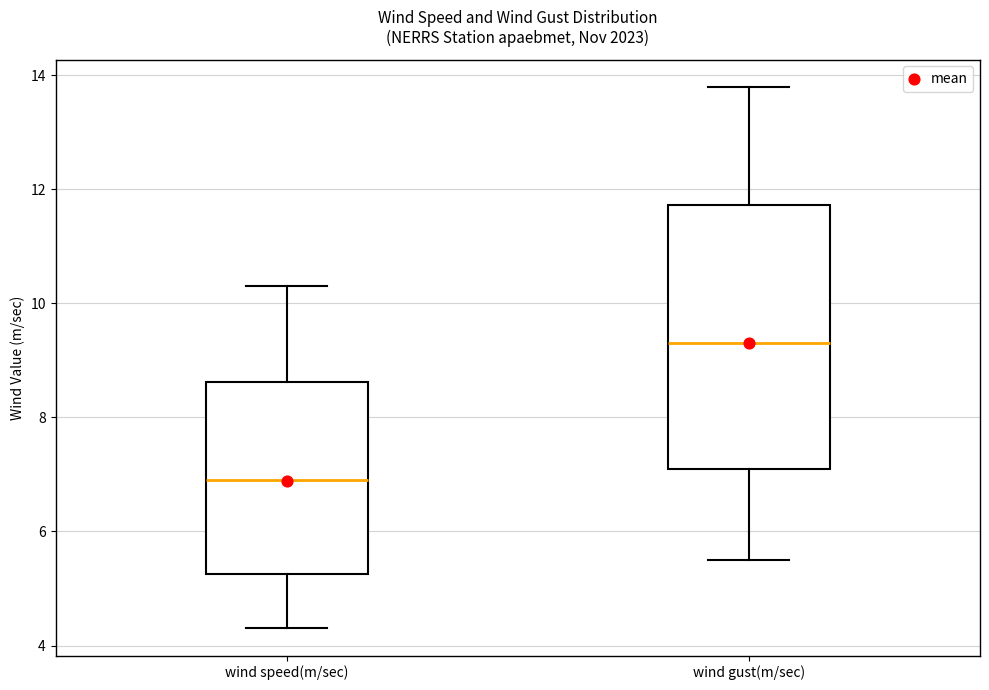

Reading left to right, transcribe this box plot: for each box, give where its median line is, the range the box spans, and where its two whiskers end, as read against the y-axis. The values are not printed on the chart, so give them approximately, as read against the axis.

wind speed(m/sec): median 7.0, box 5.2 to 8.6, whiskers 4.4 to 10.4
wind gust(m/sec): median 9.4, box 7.2 to 11.8, whiskers 5.6 to 13.8